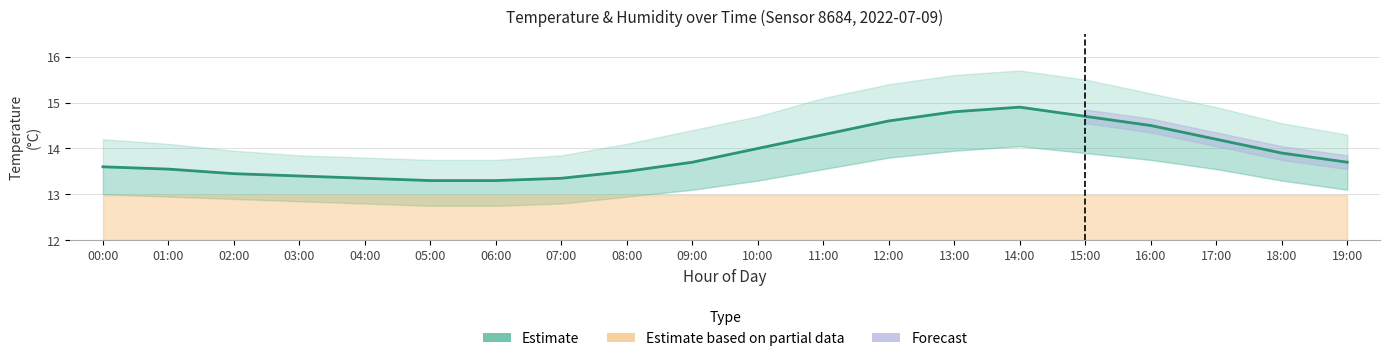

The chart shows a value of 14.6 at 12:00. True or false?

True